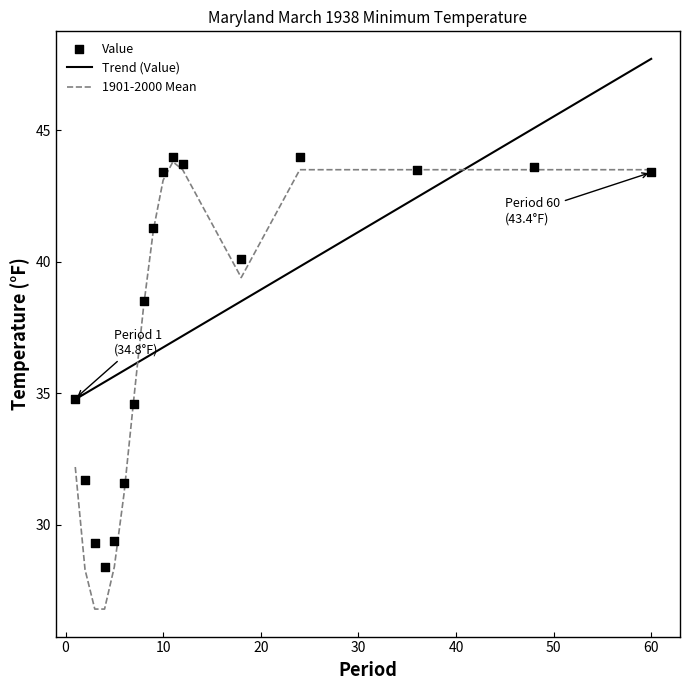

What is the total value across all series at 10?

86.5